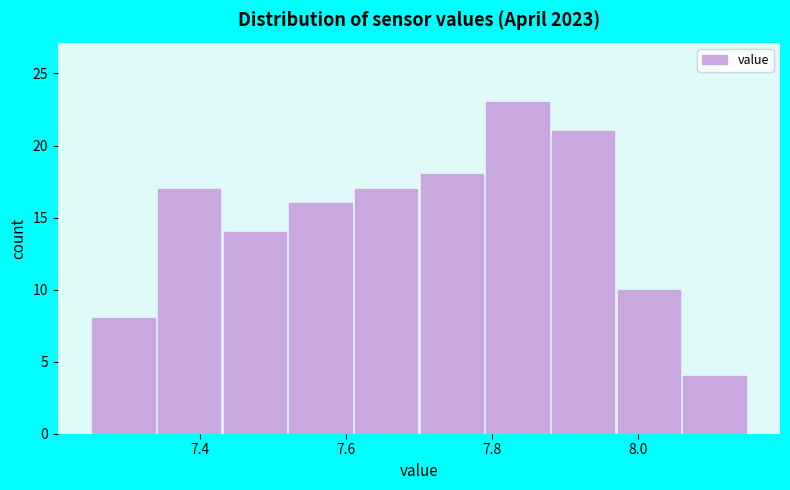

Reading left to right, transcribe this chart: for each bar, give the range it covers on the x-axis and its height. Neither the bar edges nor the heights are printed on the chart, so give them approximately, as read against the axes.

7.25 to 7.34: 8
7.34 to 7.43: 17
7.43 to 7.52: 14
7.52 to 7.61: 16
7.61 to 7.70: 17
7.70 to 7.79: 18
7.79 to 7.88: 23
7.88 to 7.97: 21
7.97 to 8.06: 10
8.06 to 8.15: 4